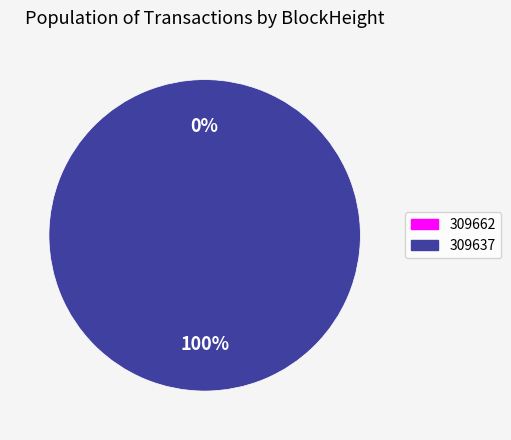

What is the majority slice?

309637